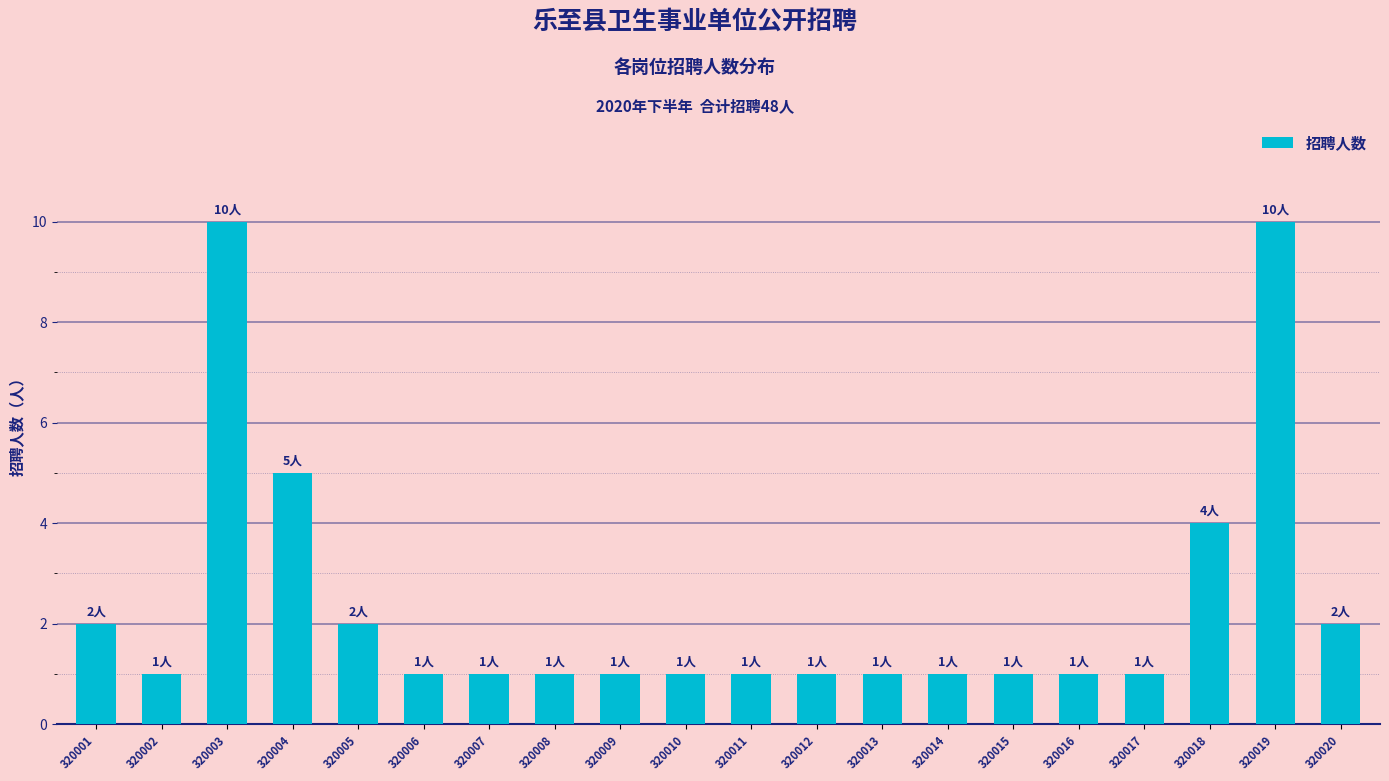

What is the greatest value displayed?

10